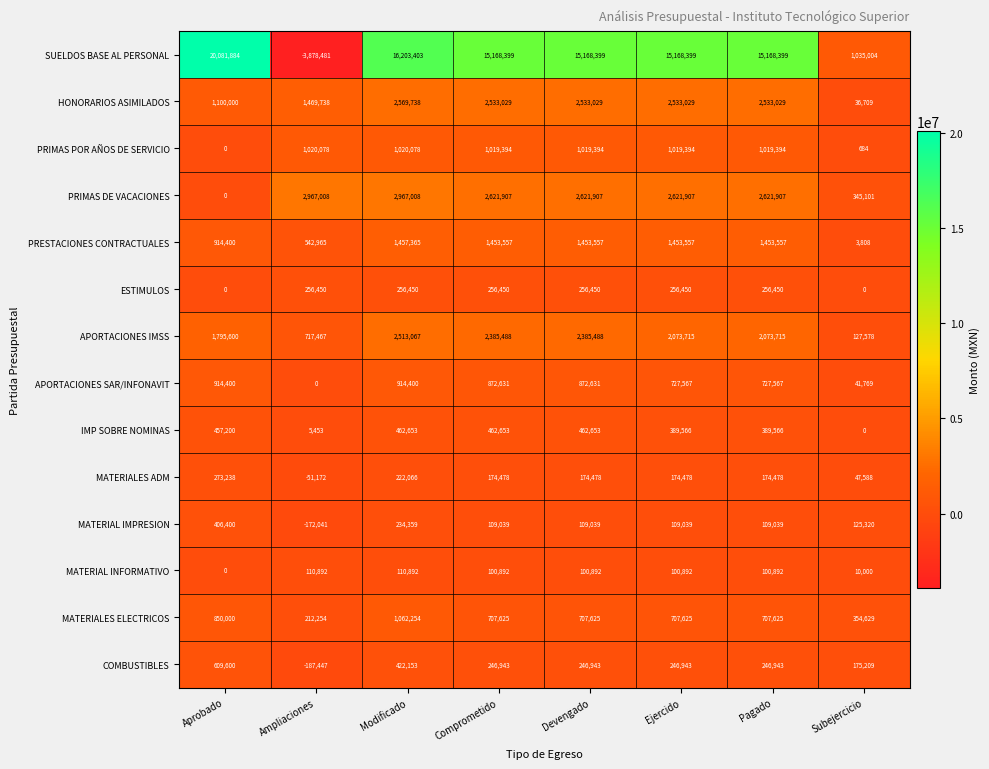

Which label corresponds to the smallest value in the chart?

Ampliaciones